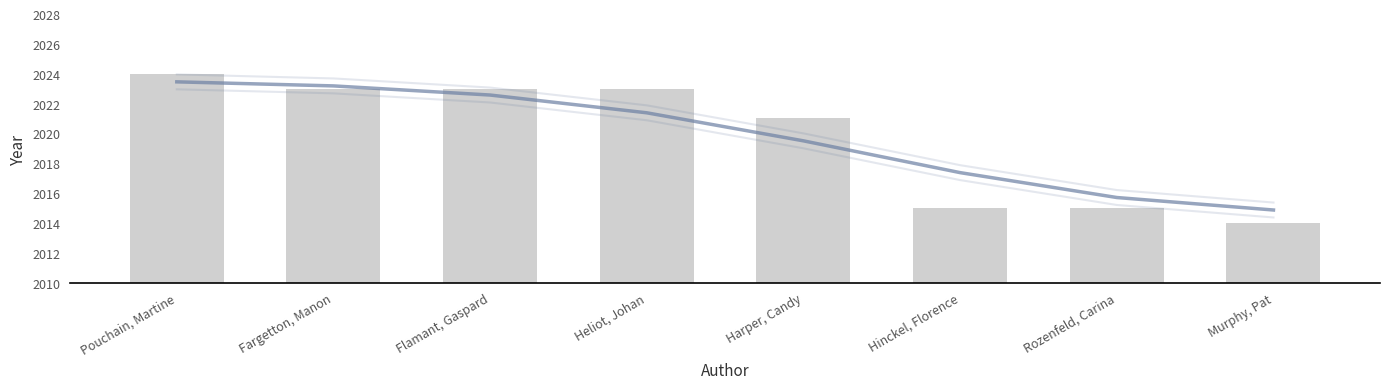

Count the number of data series in this chart.

2